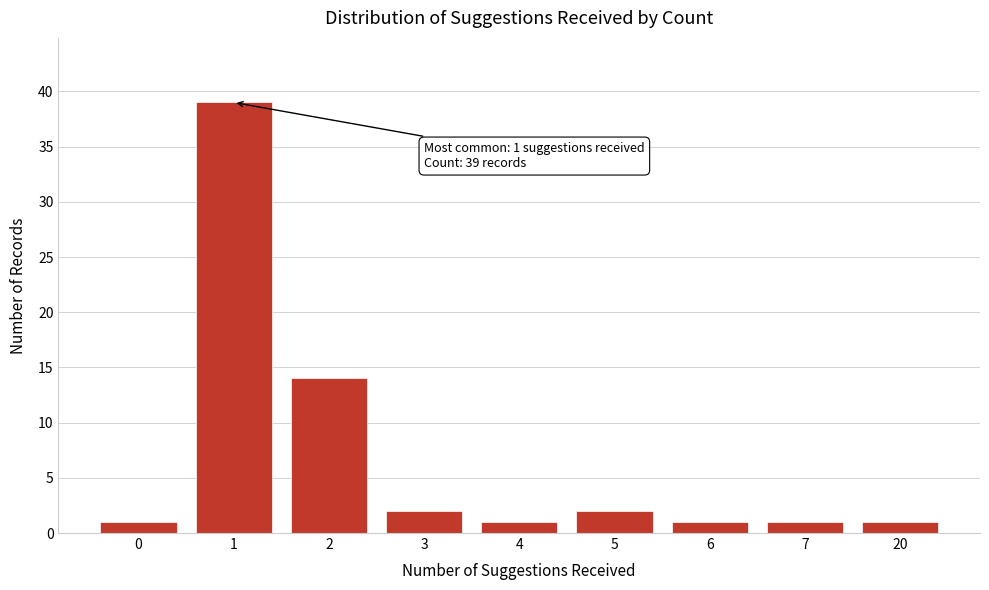

Reading left to right, transcribe all the data shown in this chart.

0=1	1=39	2=14	3=2	4=1	5=2	6=1	7=1	20=1